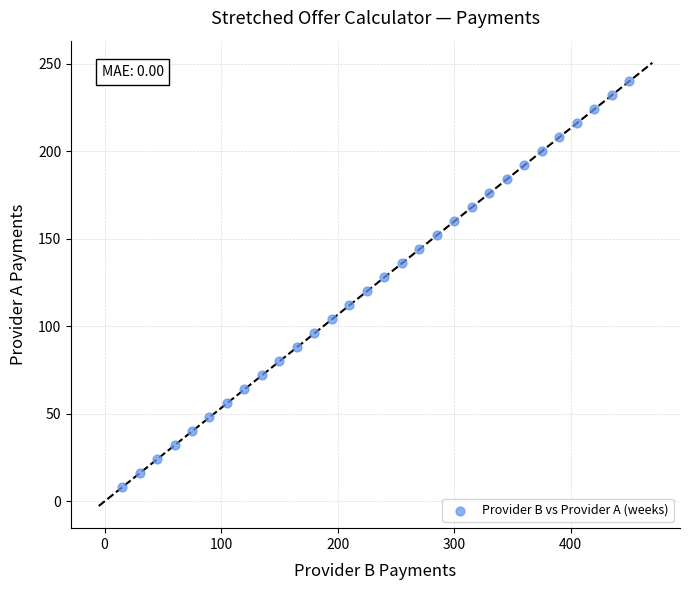

What is the range of Y values (max minus min)?

232